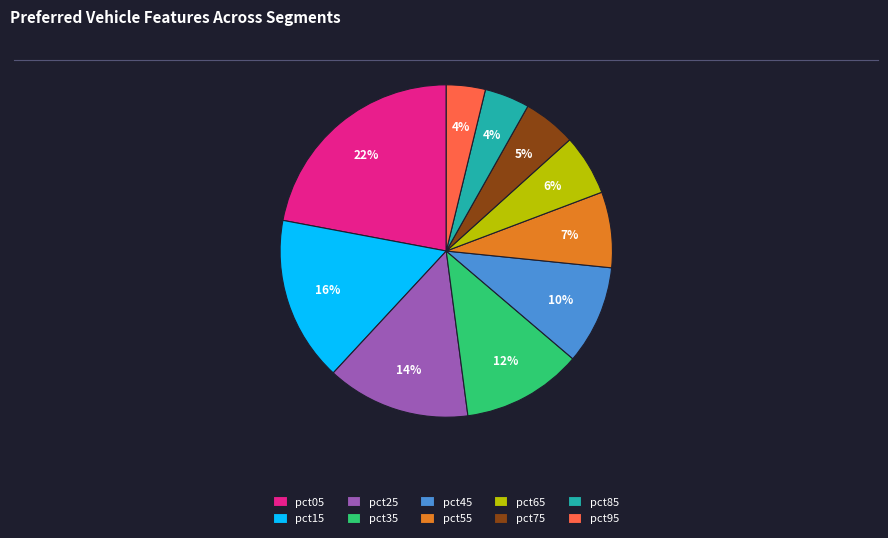

Count the number of slices in the pie.

10